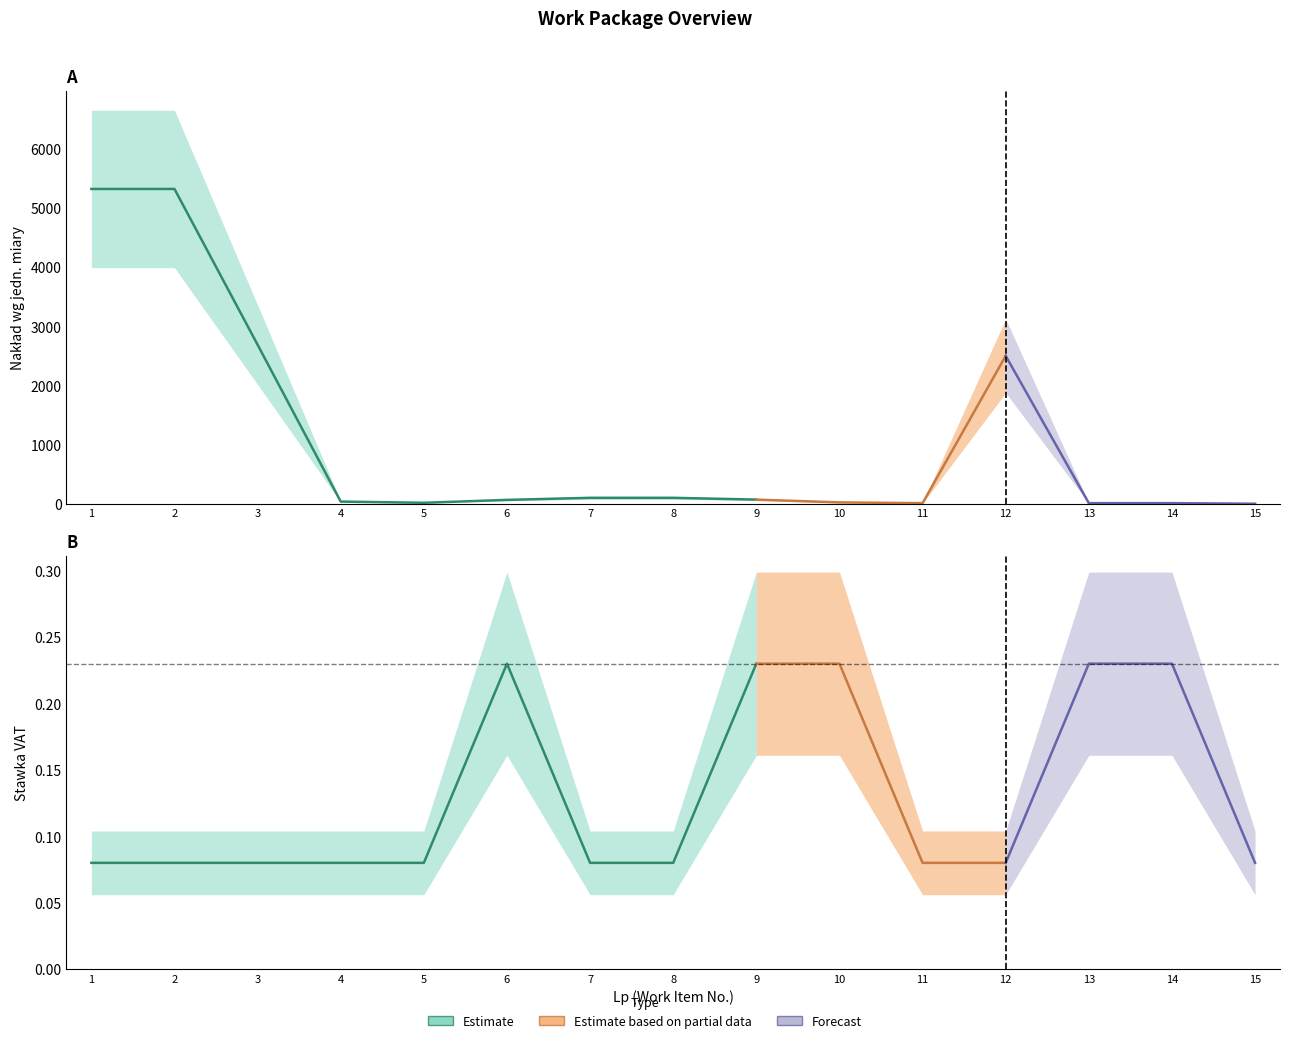

At how many categories does at least one series exceed 3875?

2